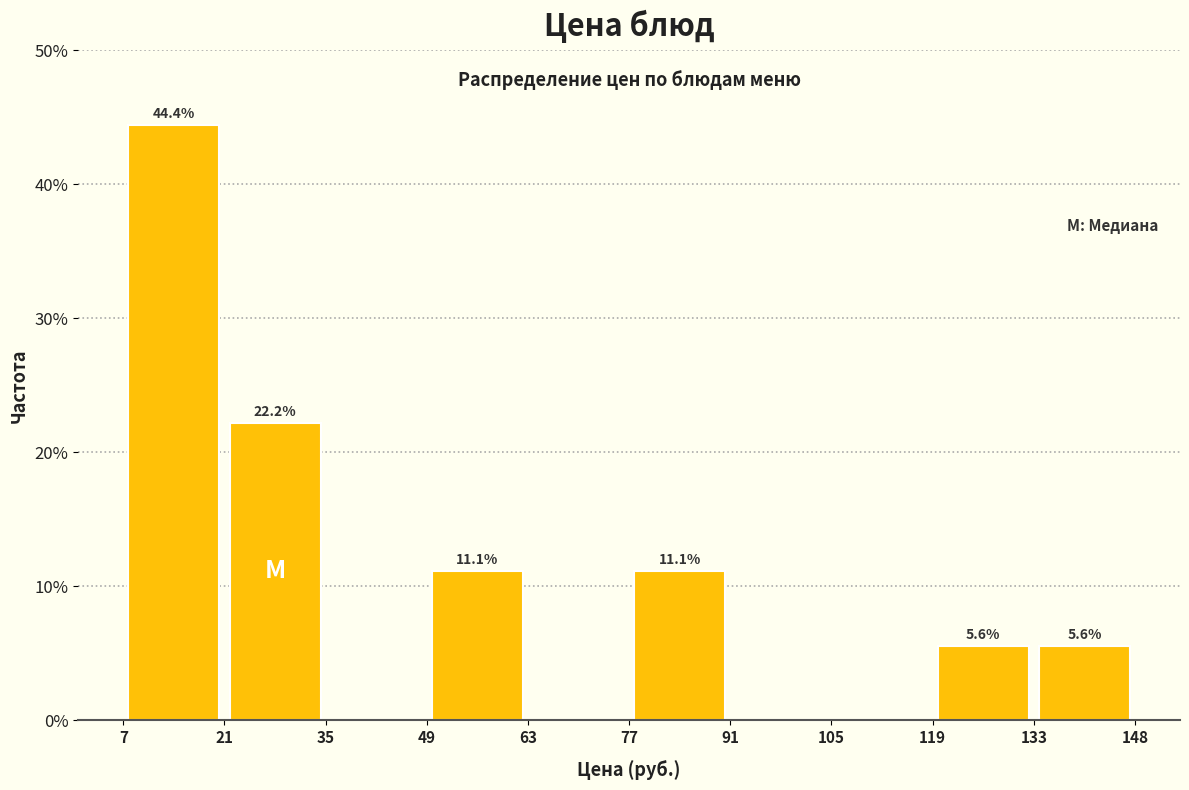

Which range on the x-axis has the tallest bar?

7 to 21